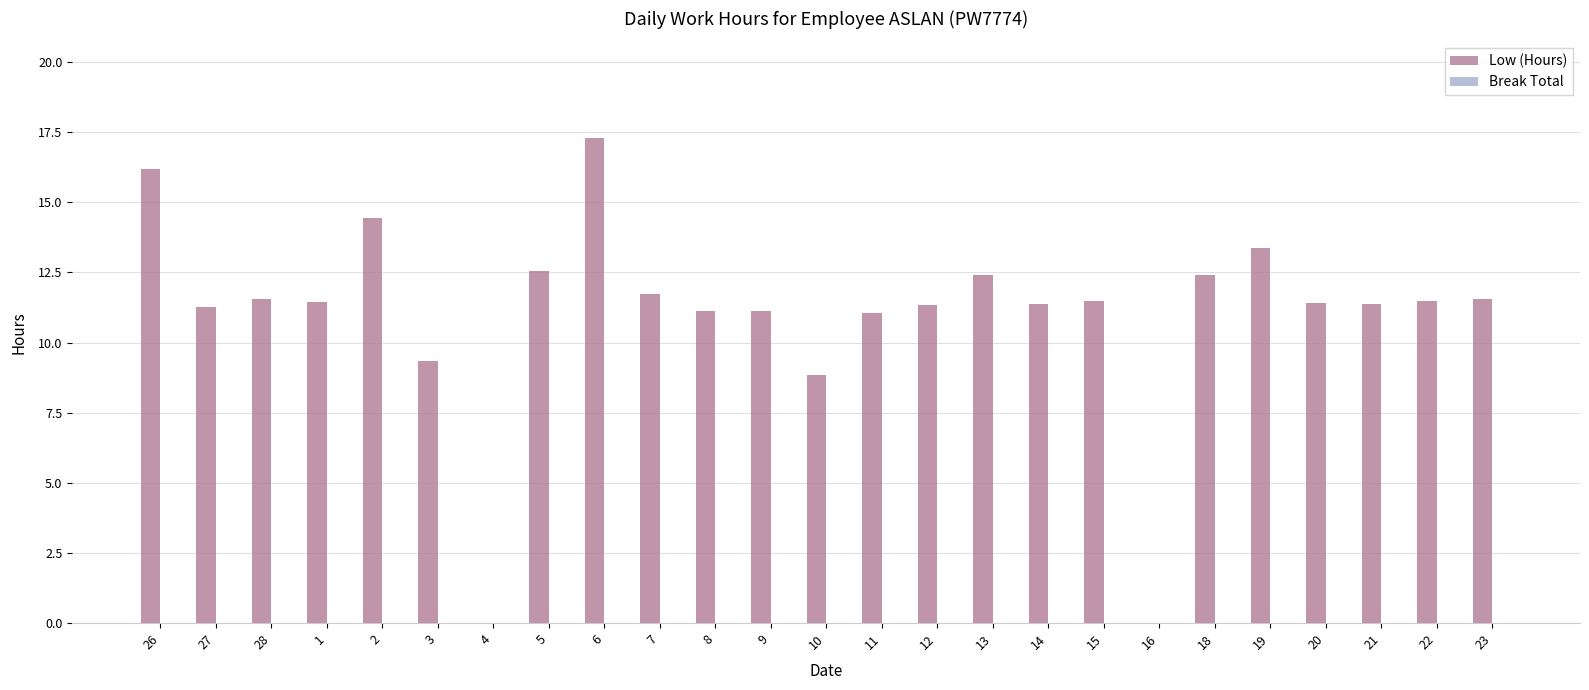

The chart shows a value of 3.4 at 15. True or false?

False